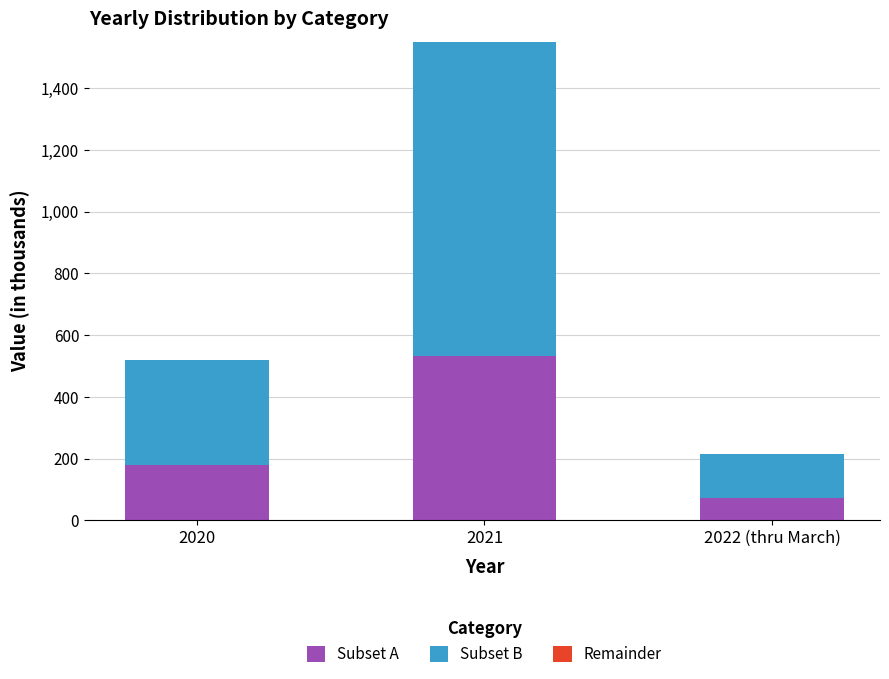

Where is Subset A nearest to the value 303?

2020